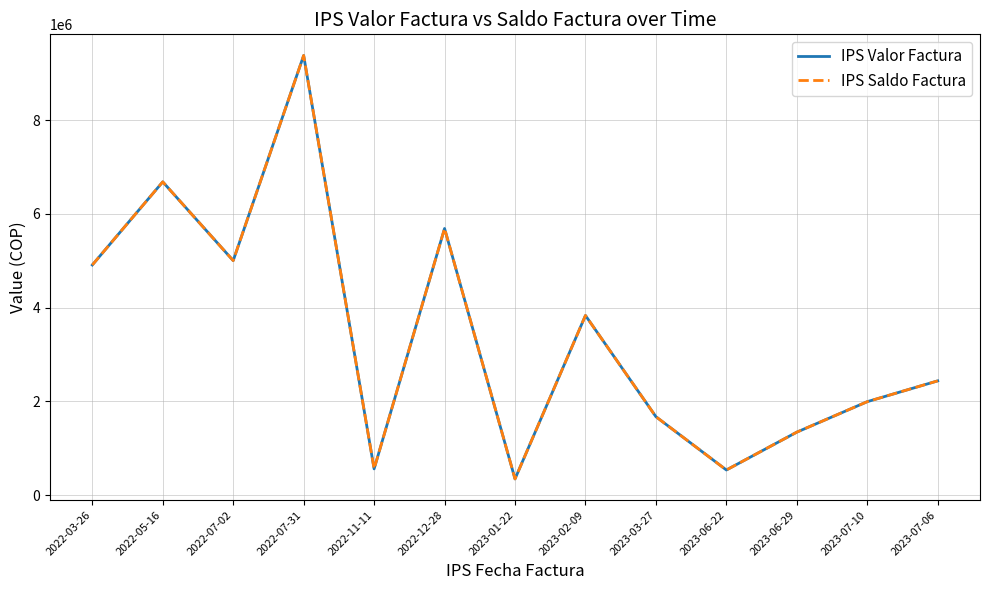

At which label does IPS Saldo Factura reach its minimum?

2023-01-22